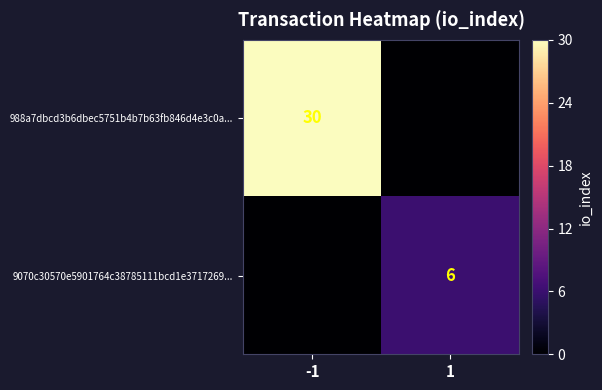

Is the value of 988a7dbcd3b6dbec5751b4b7b63fb846d4e3c0a... at -1 greater than the value of 9070c30570e5901764c38785111bcd1e3717269... at 1?

Yes